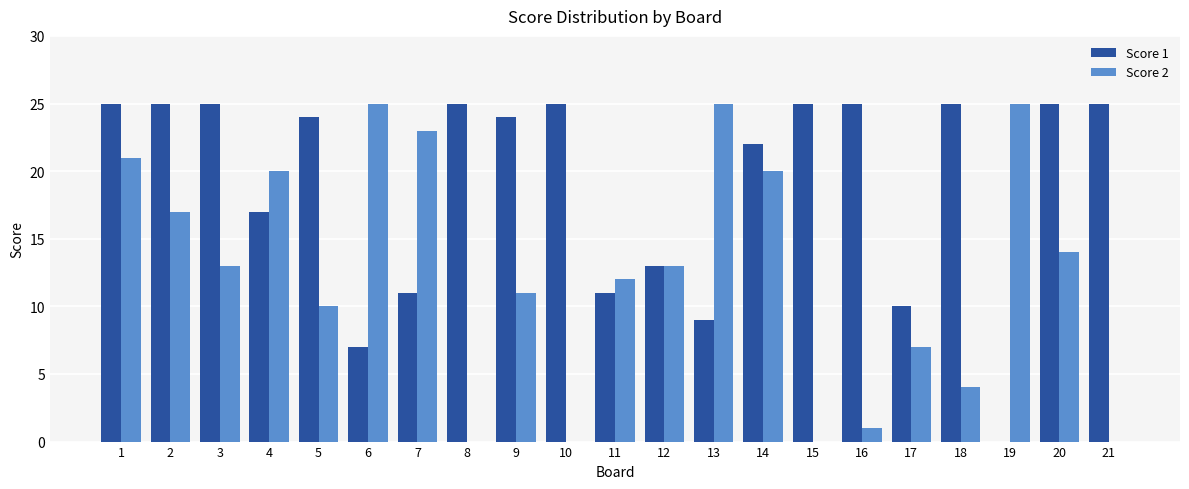

Which series changed the most between 5 and 15?

Score 2